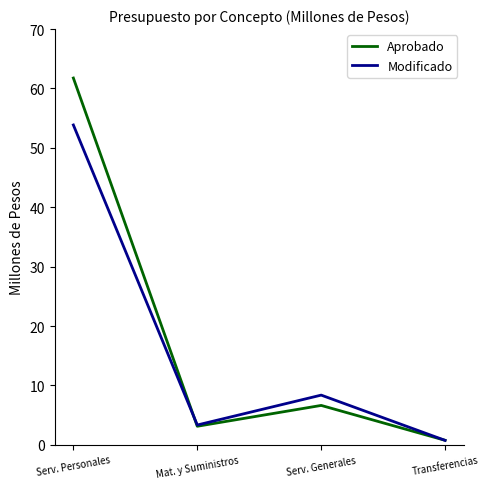

What is the sum of the Modificado values at Serv. Generales and Serv. Personales?

62.2